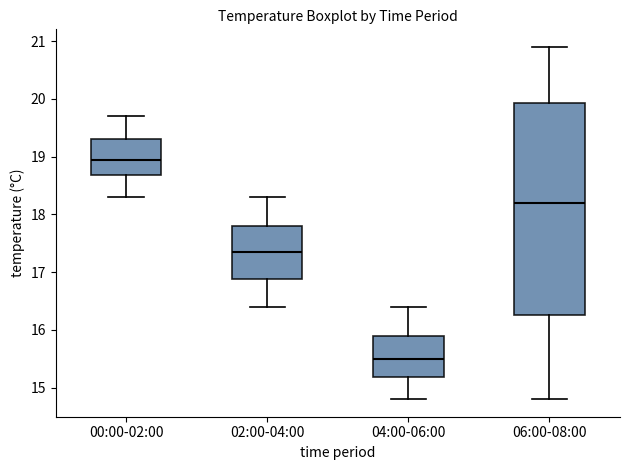

Reading left to right, read every box against the y-axis: the position of its median line, the range the box covers, and the ends of its whiskers. The values are not printed on the chart, so give them approximately, as read against the axis.

00:00-02:00: median 19.0, box 18.7 to 19.3, whiskers 18.3 to 19.7
02:00-04:00: median 17.4, box 16.9 to 17.8, whiskers 16.4 to 18.3
04:00-06:00: median 15.5, box 15.2 to 15.9, whiskers 14.8 to 16.4
06:00-08:00: median 18.2, box 16.3 to 19.9, whiskers 14.8 to 20.9